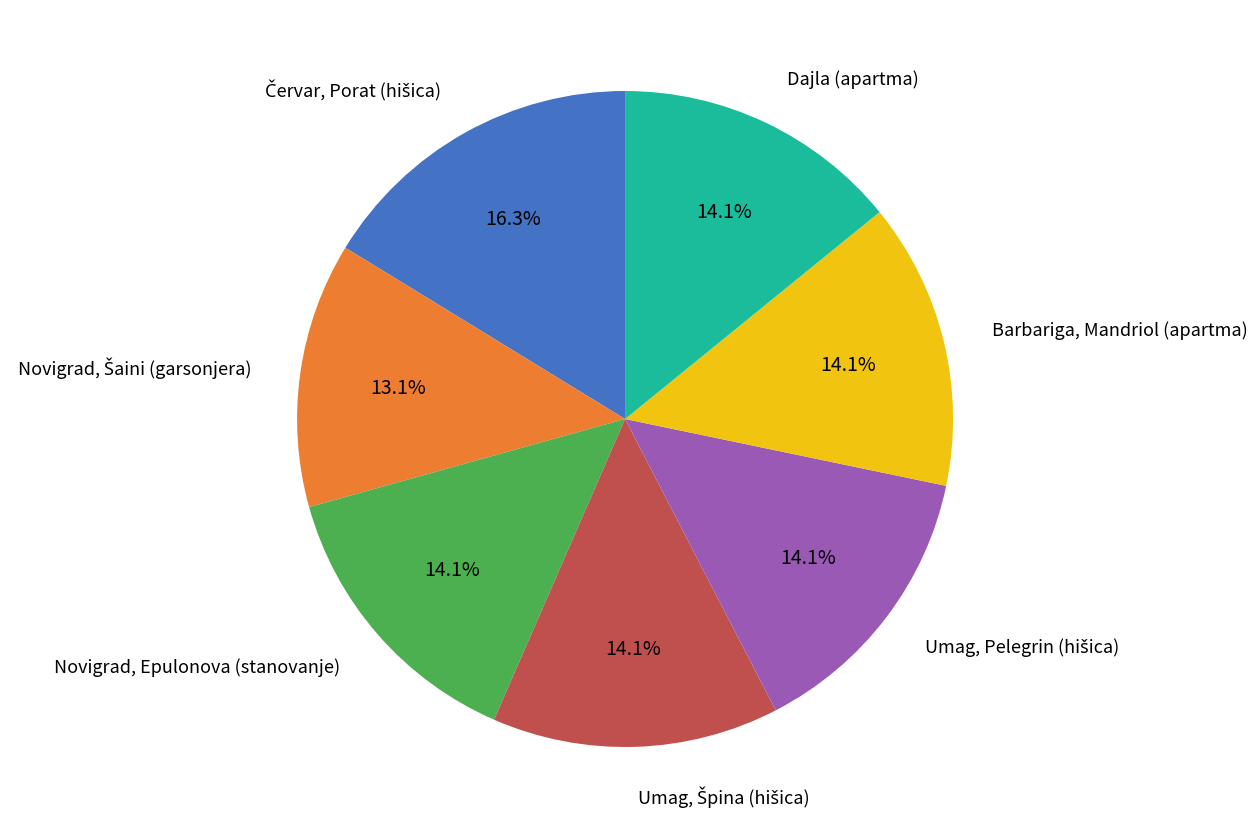

How many slices are in this pie chart?

7